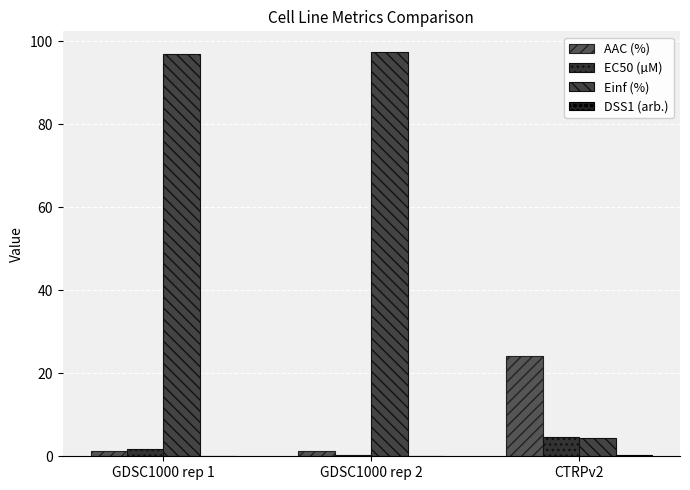

Reading right to left, list all the values displayed in this chart.

AAC (%): CTRPv2=24.2	GDSC1000 rep 2=1.2	GDSC1000 rep 1=1.2
EC50 (µM): CTRPv2=4.7	GDSC1000 rep 2=0.4	GDSC1000 rep 1=1.7
Einf (%): CTRPv2=4.5	GDSC1000 rep 2=97.6	GDSC1000 rep 1=96.9
DSS1 (arb.): CTRPv2=0.2	GDSC1000 rep 2=0.0	GDSC1000 rep 1=0.0